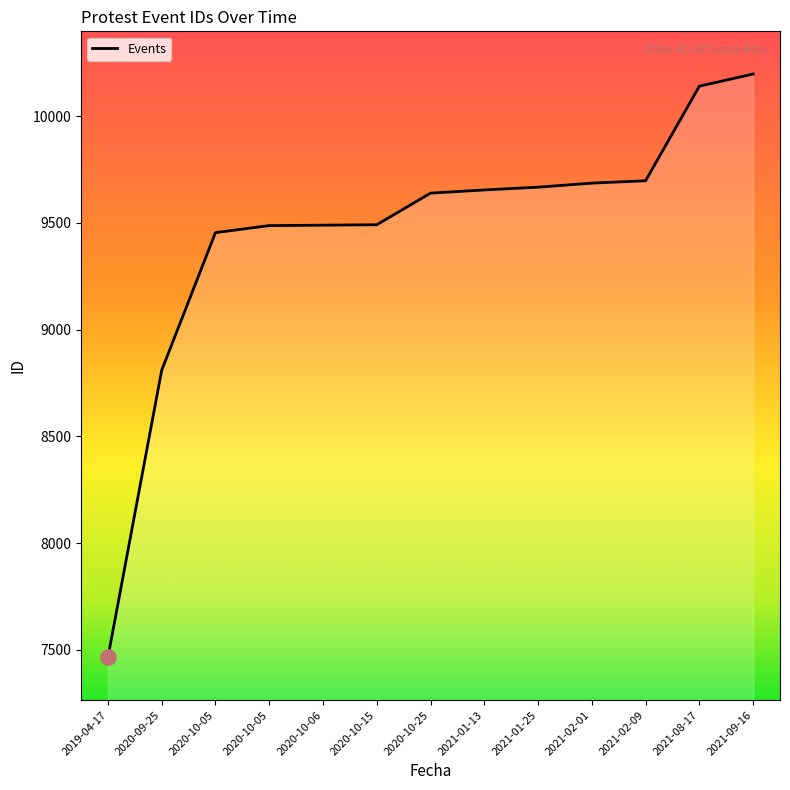

Between 2020-09-25 and 2019-04-17, which is larger?

2020-09-25